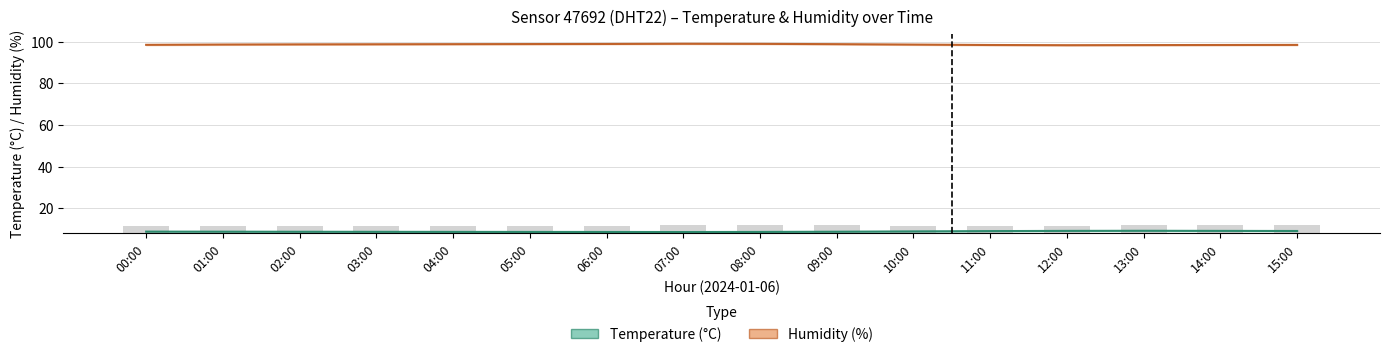

Between 11:00 and 13:00, which is larger?

13:00